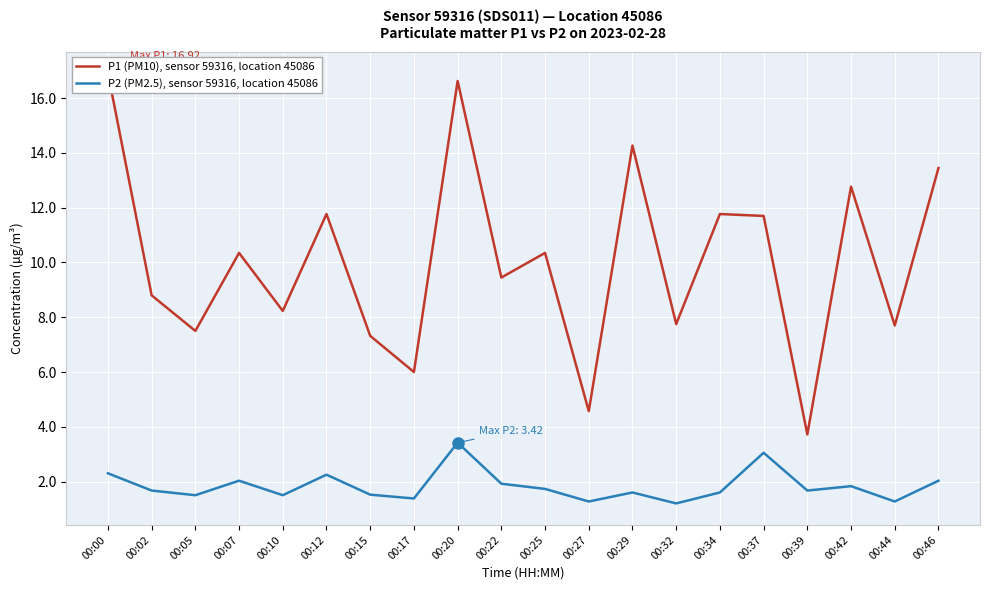

Which series changed the most between 00:20 and 00:46?

P1 (PM10), sensor 59316, location 45086